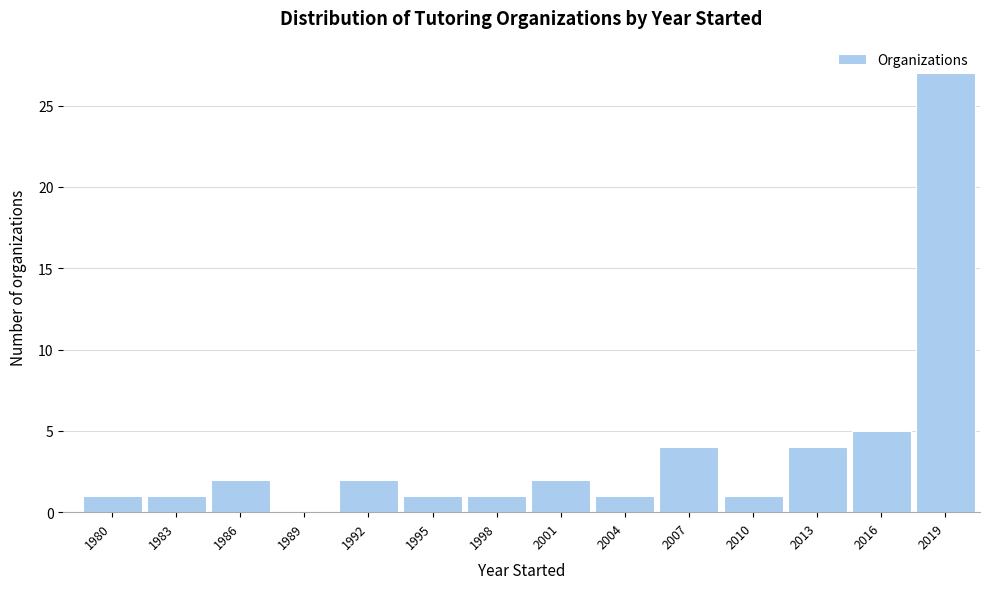

Reading left to right, extract all data points from this chart.

1980=1	1983=1	1986=2	1989=0	1992=2	1995=1	1998=1	2001=2	2004=1	2007=4	2010=1	2013=4	2016=5	2019=27